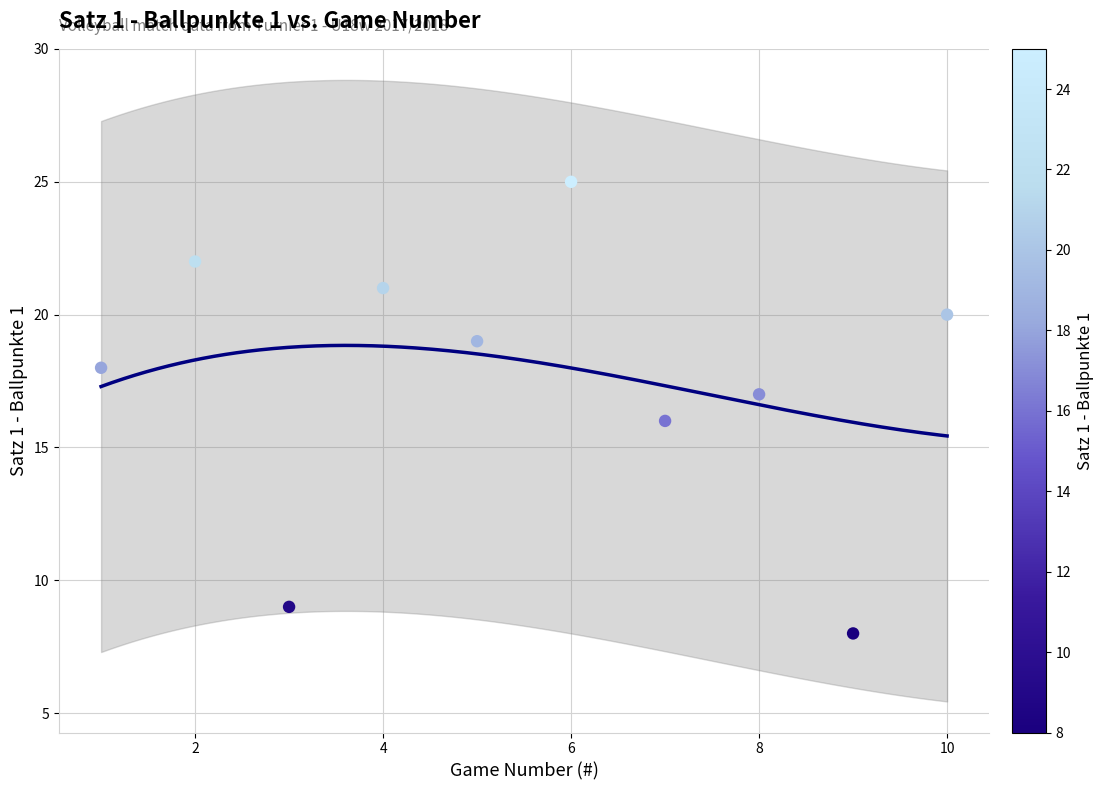

What is the average Y value?

18